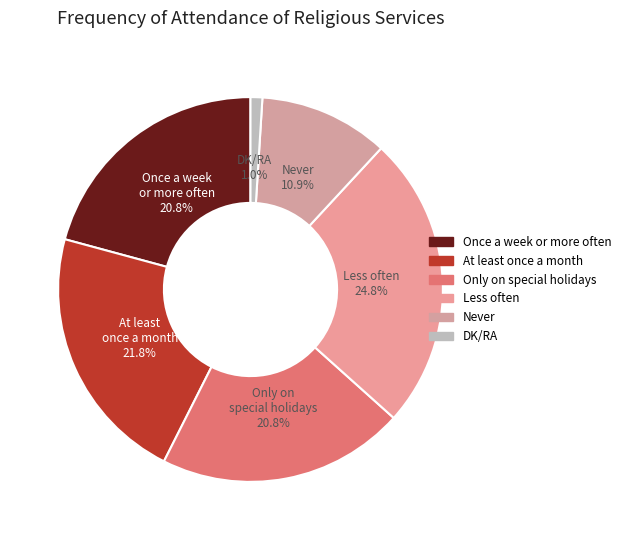

True or false: DK/RA accounts for 14% of the total.

False